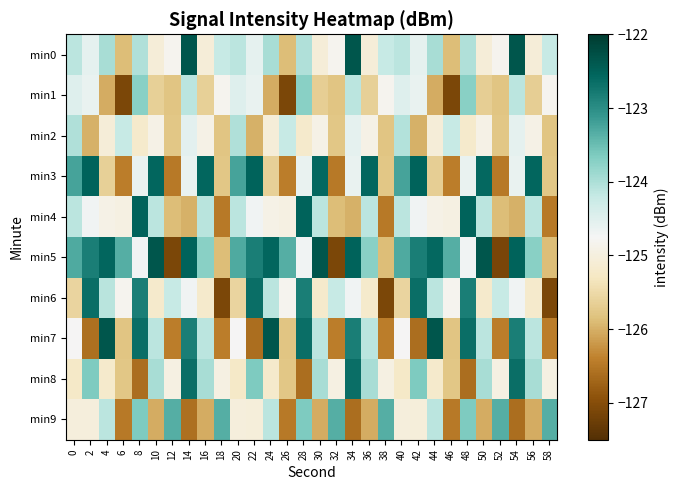

At how many categories does at least one series exceed -124?

30